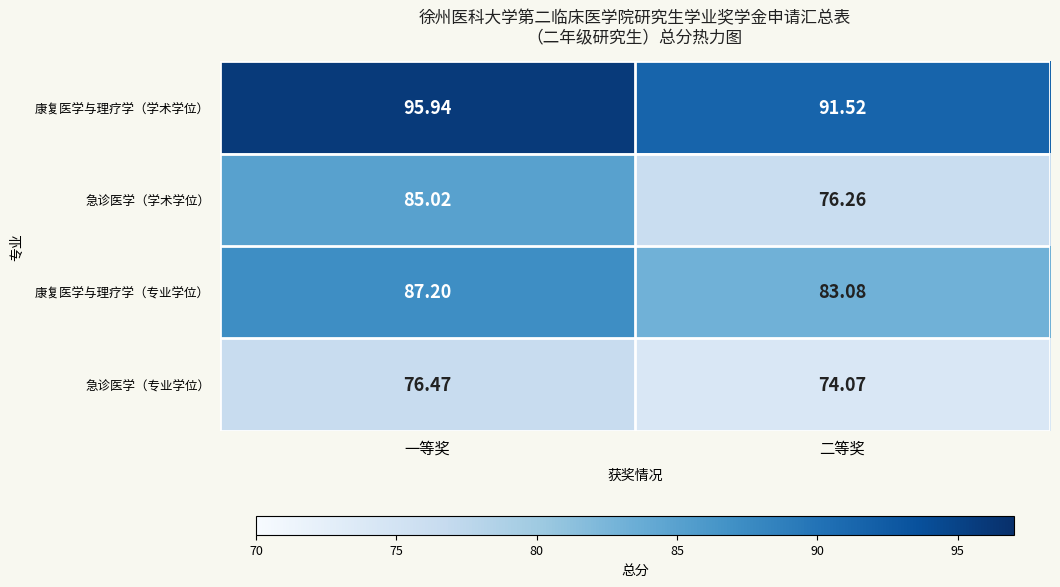

Rank the categories by 急诊医学（专业学位） value from lowest to highest.

二等奖, 一等奖